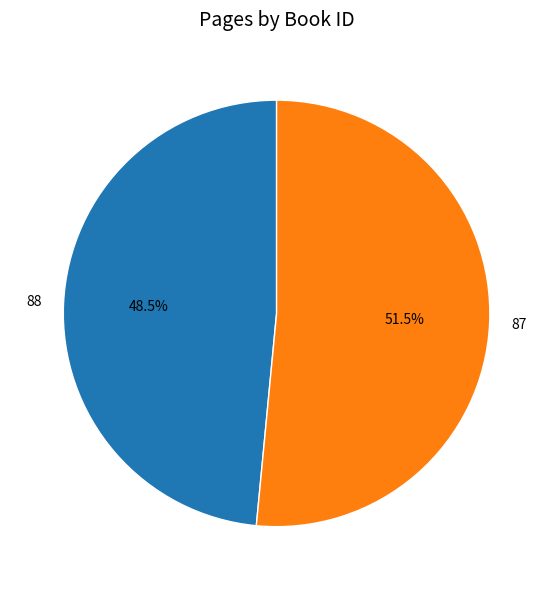

What is the largest slice in the pie chart?

87